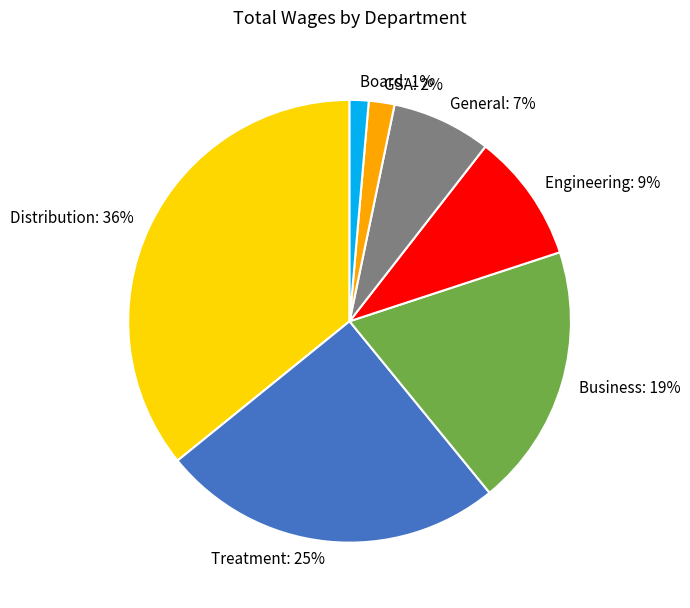

Is the sum of Distribution: 36% and Business: 19% greater than half?

Yes